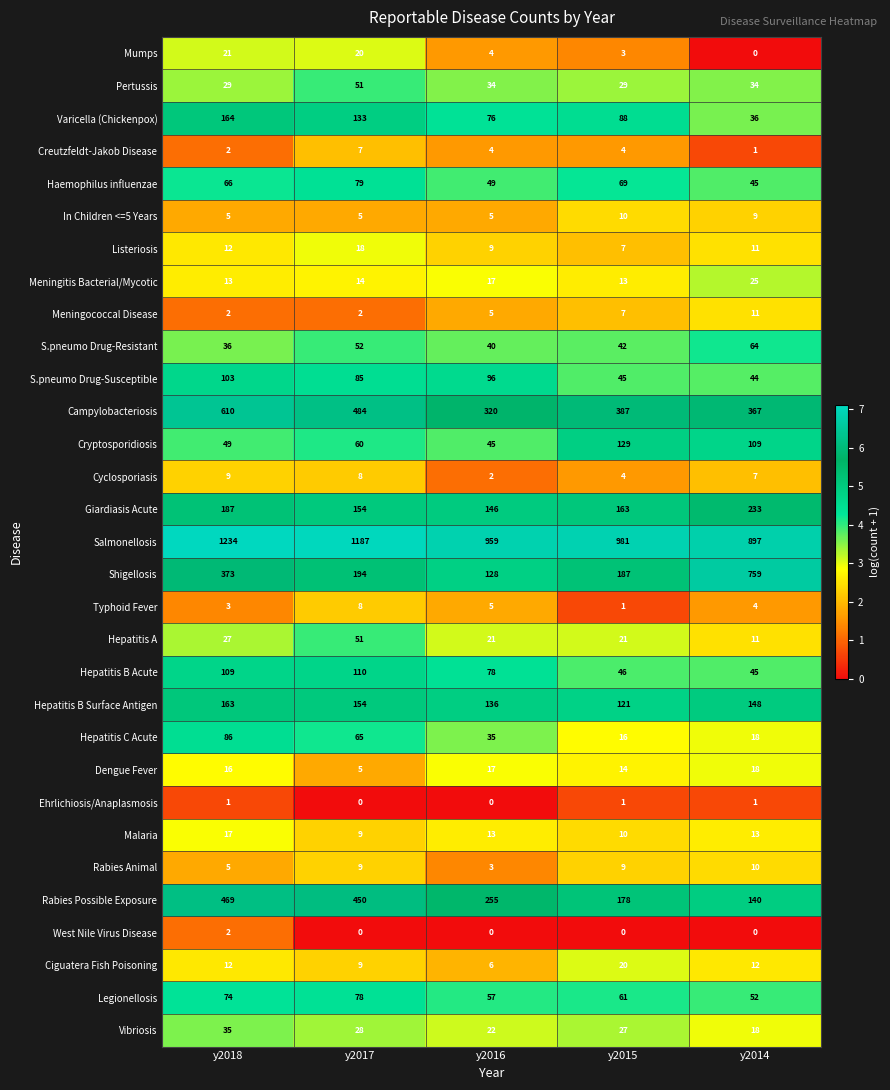

What is the spread (max minus min) of values at y2015?

981